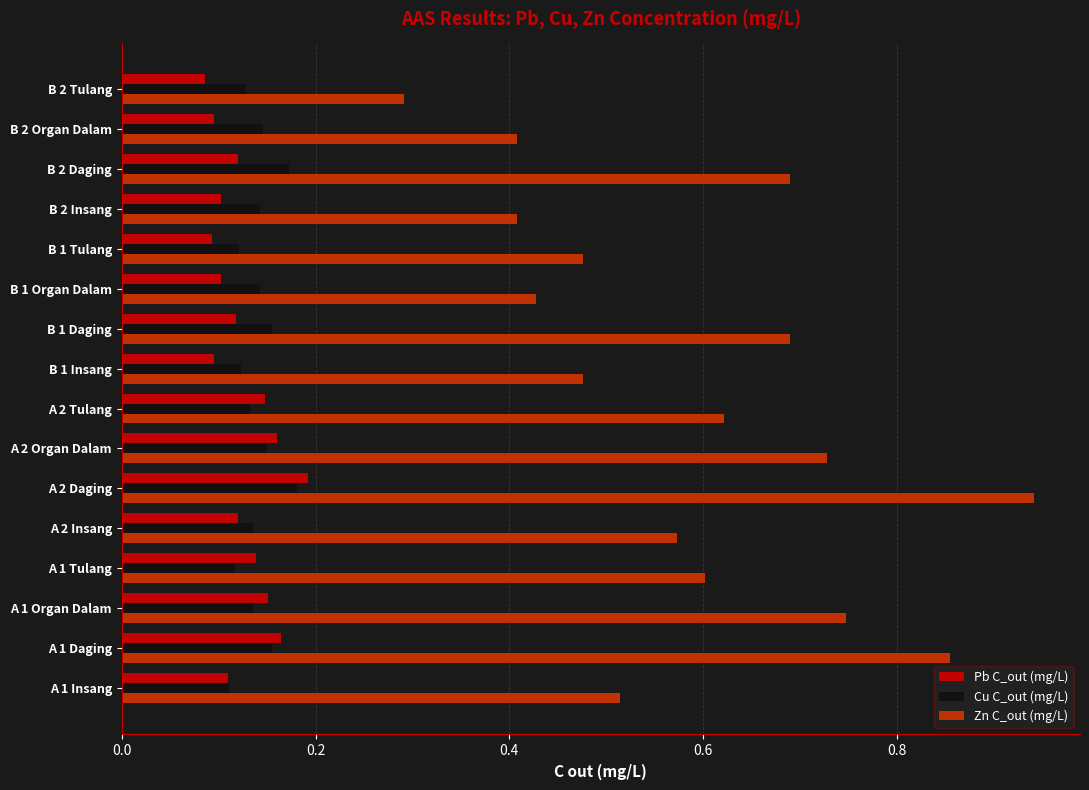

At which category does the chart reach its peak across all series?

A 2 Daging